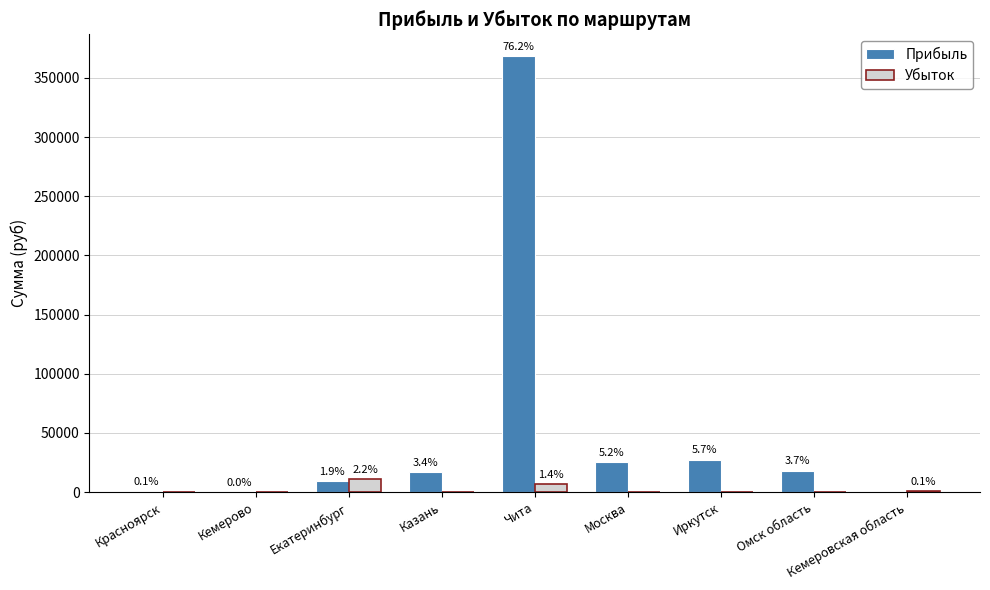

Does the chart contain stacked bars?

No